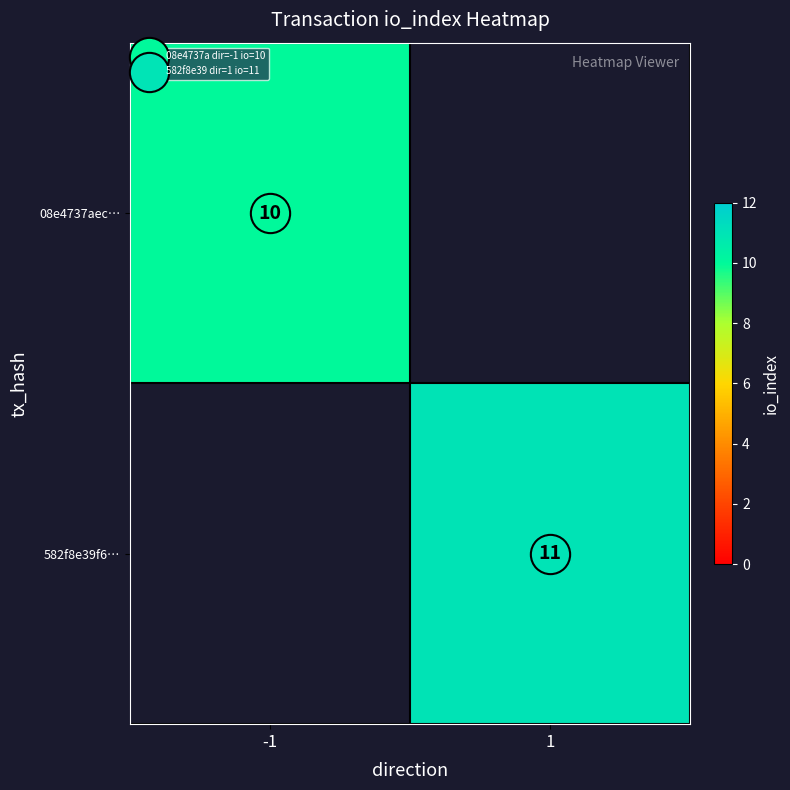

The value of 08e4737aec… at -1 is 10. True or false?

True